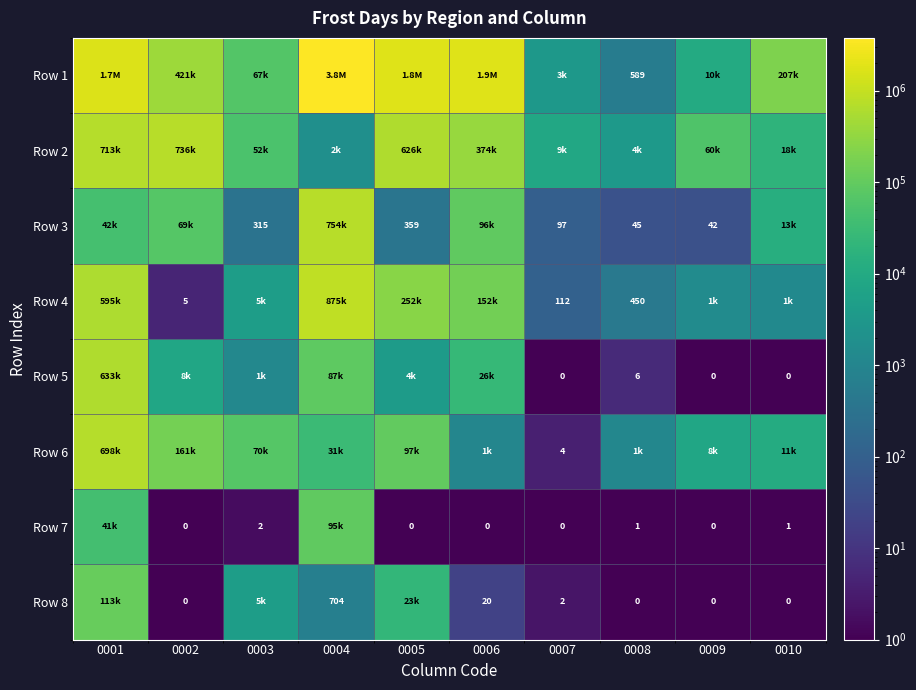

The Row 8 series shows 141.3 at 0004. True or false?

False